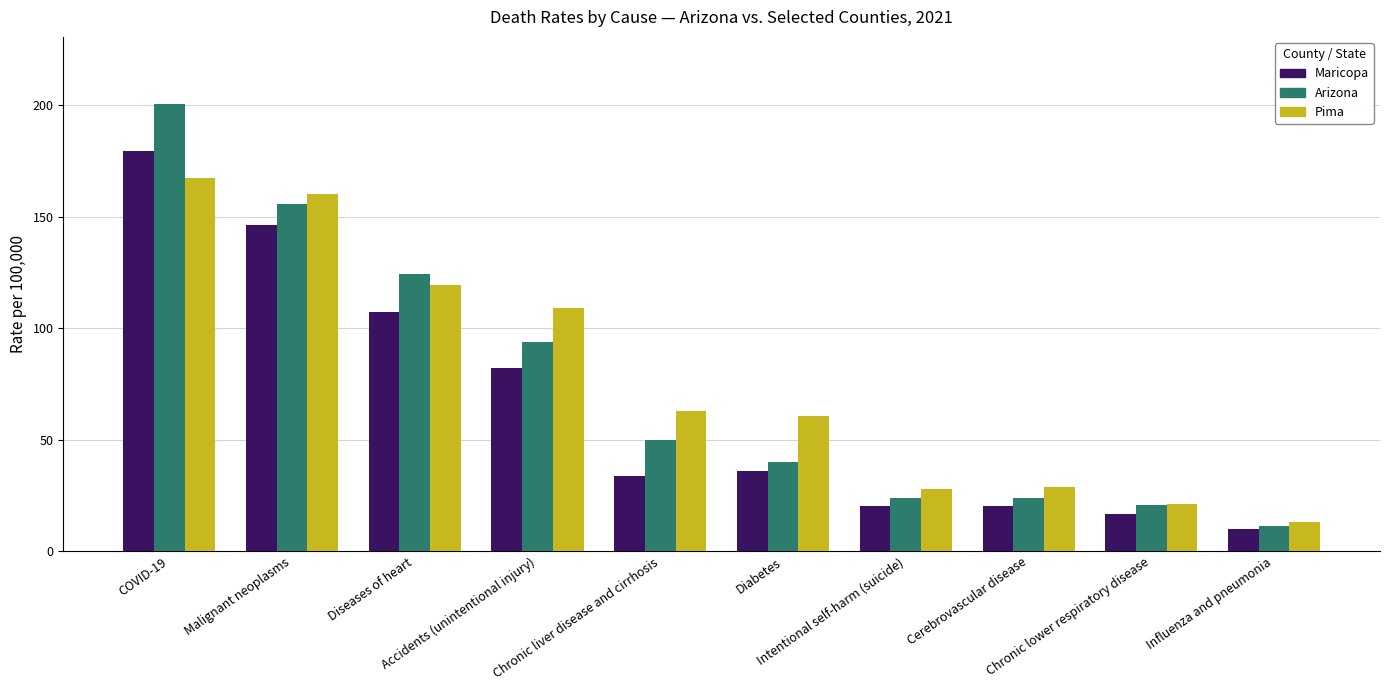

Rank the series by their maximum value, from lowest to highest.

Pima, Maricopa, Arizona